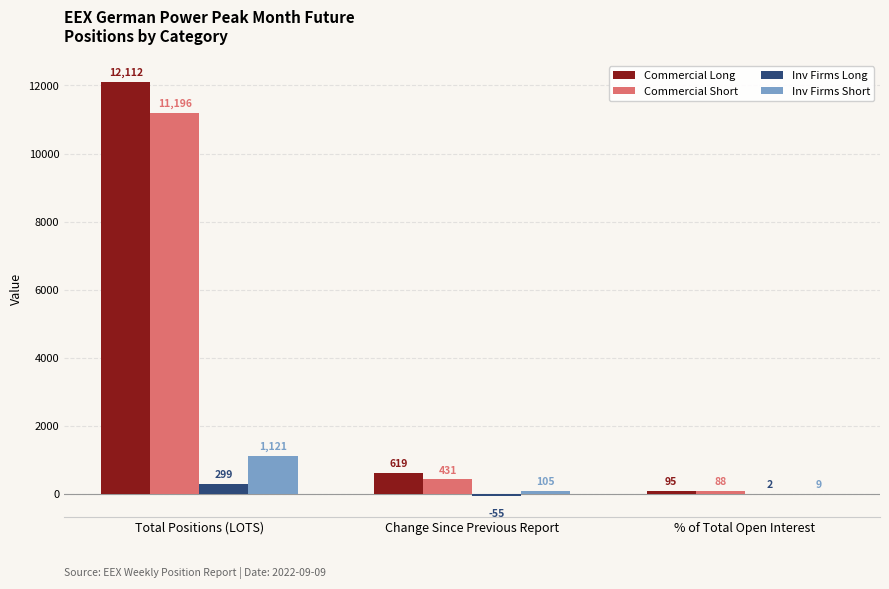

Where does the Commercial Long series first go above 619?

Total Positions (LOTS)